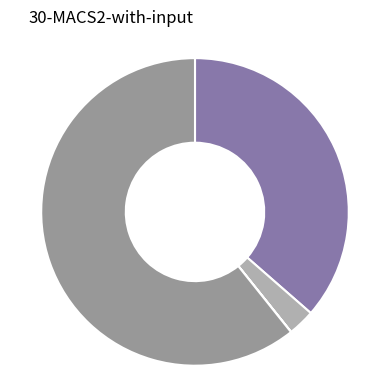

Does any single category account for the majority?

Yes